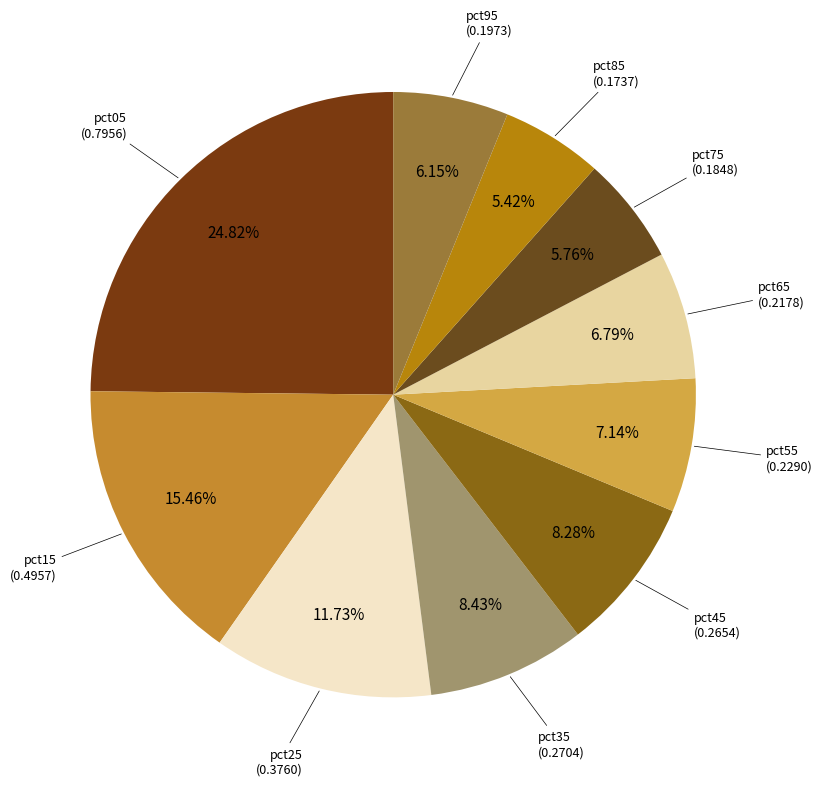

Between pct25 and pct55, which is larger?

pct25